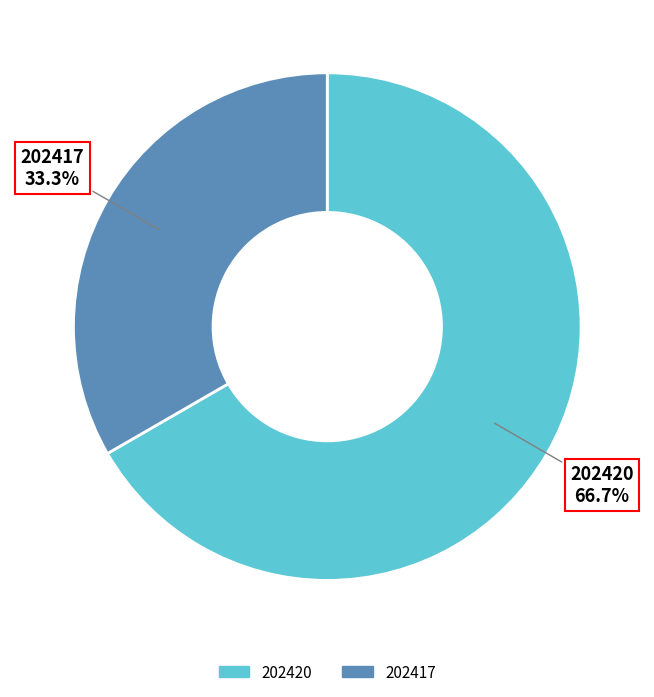

True or false: 202417 accounts for 47% of the total.

False